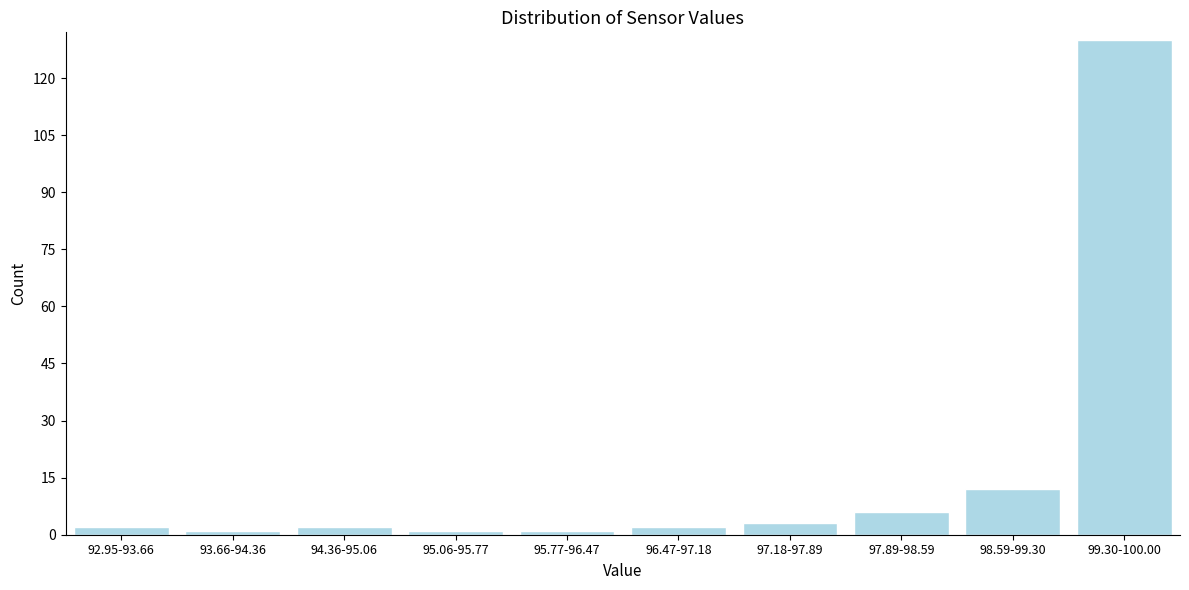

Reading left to right, extract all data points from this chart.

2	1	2	1	1	2	3	6	12	130